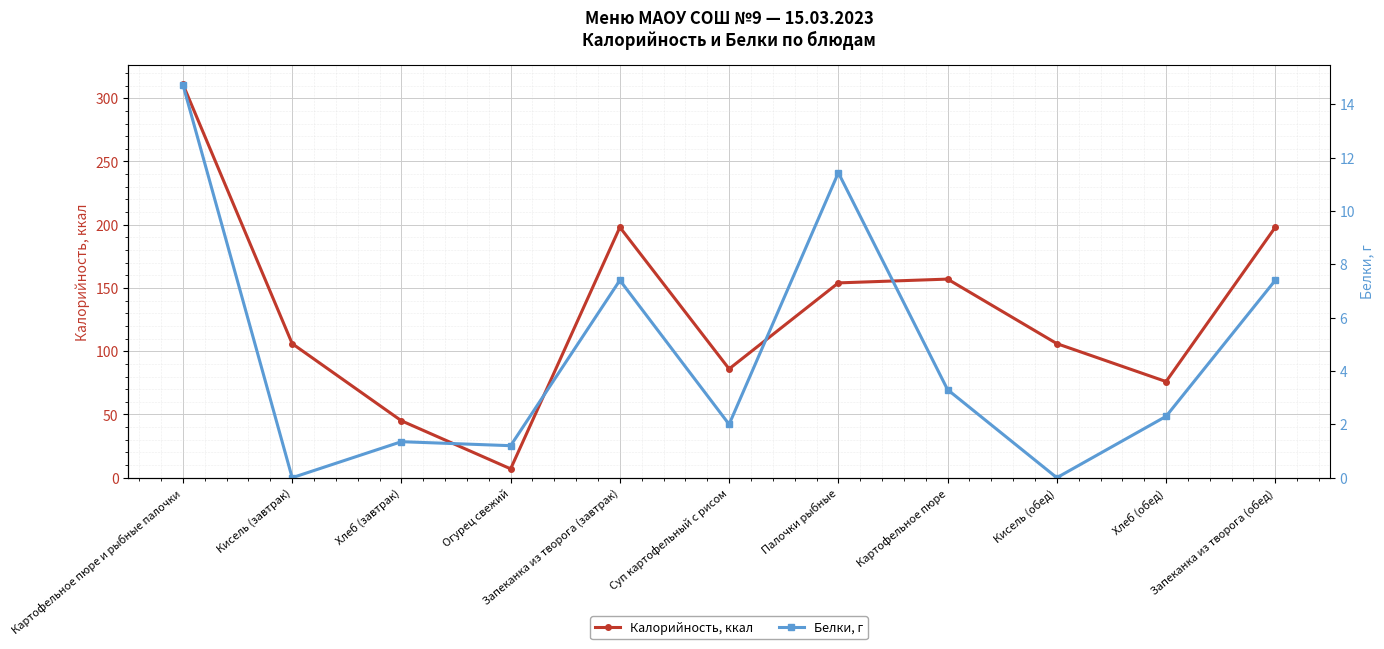

At which category does Калорийность, ккал reach its first local peak?

Запеканка из творога (завтрак)